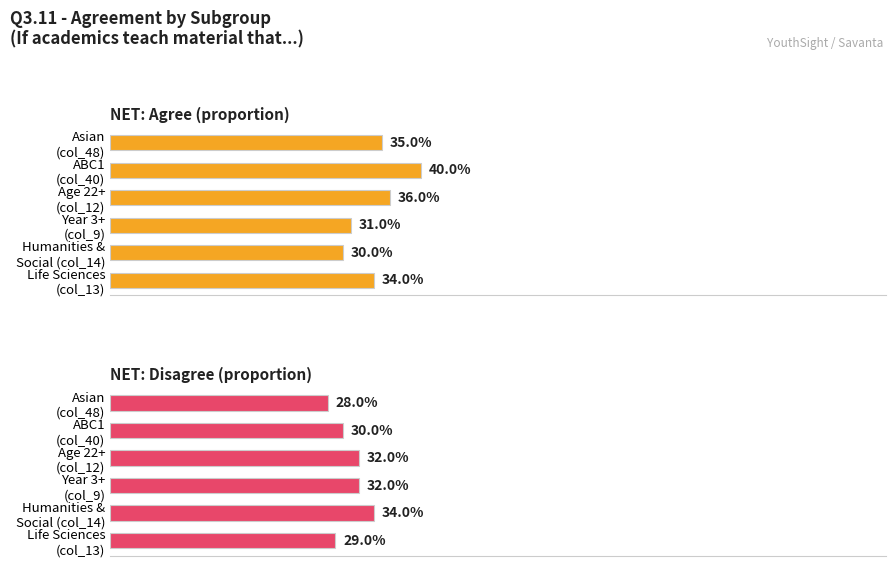

Reading left to right, list all the values displayed in this chart.

NET: Agree: 0.3	0.3	0.3	0.4	0.4	0.3
NET: Disagree: 0.3	0.3	0.3	0.3	0.3	0.3